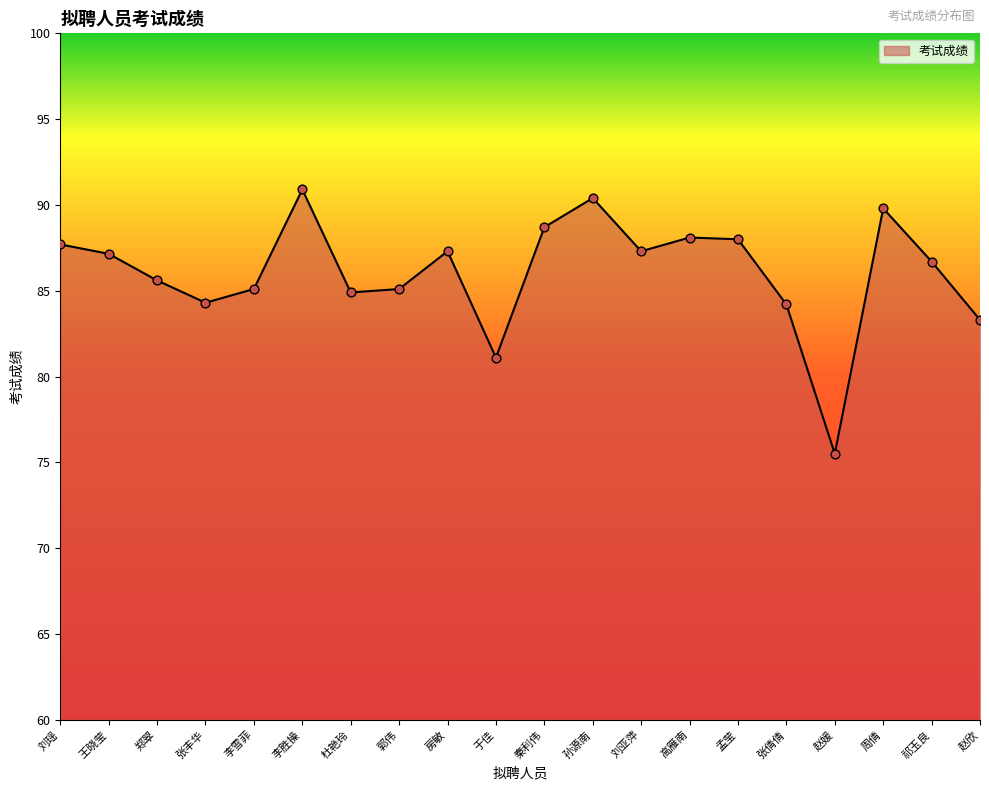

What is the change in value from 李雪菲 to 赵欣?

-1.8